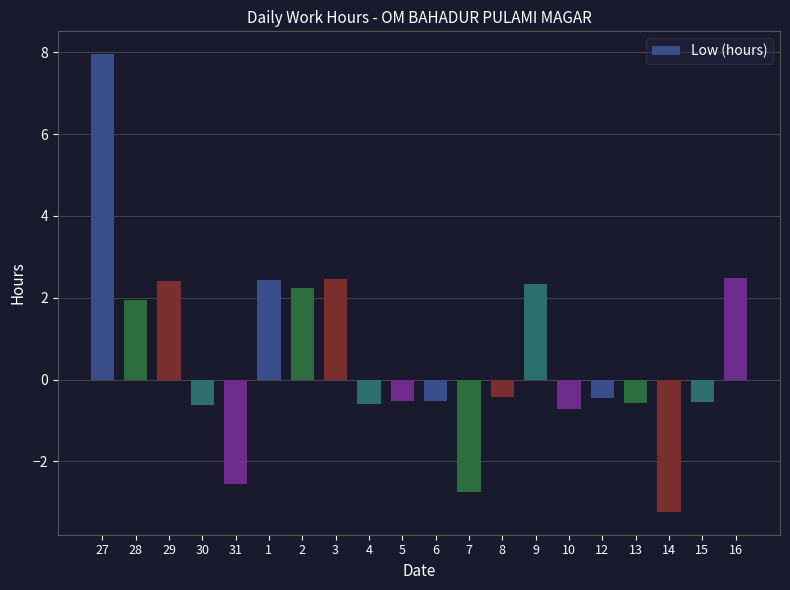

What is the sum of all values?

10.8